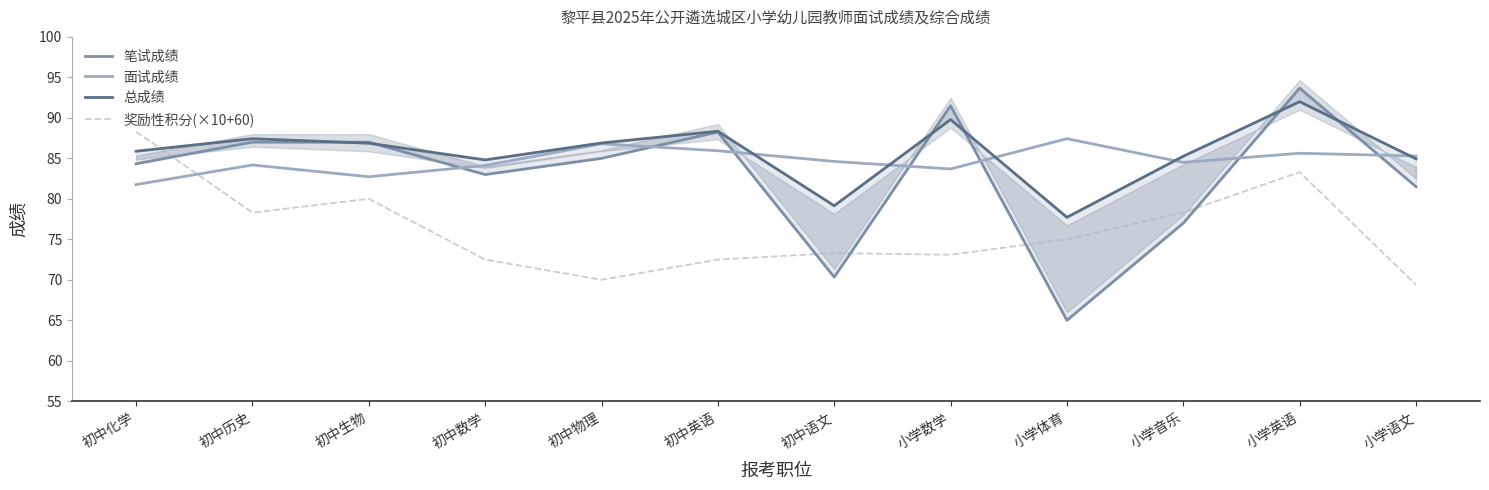

Is the value of 总成绩 at 小学语文 greater than the value of 奖励性积分(×10+60) at 初中生物?

Yes